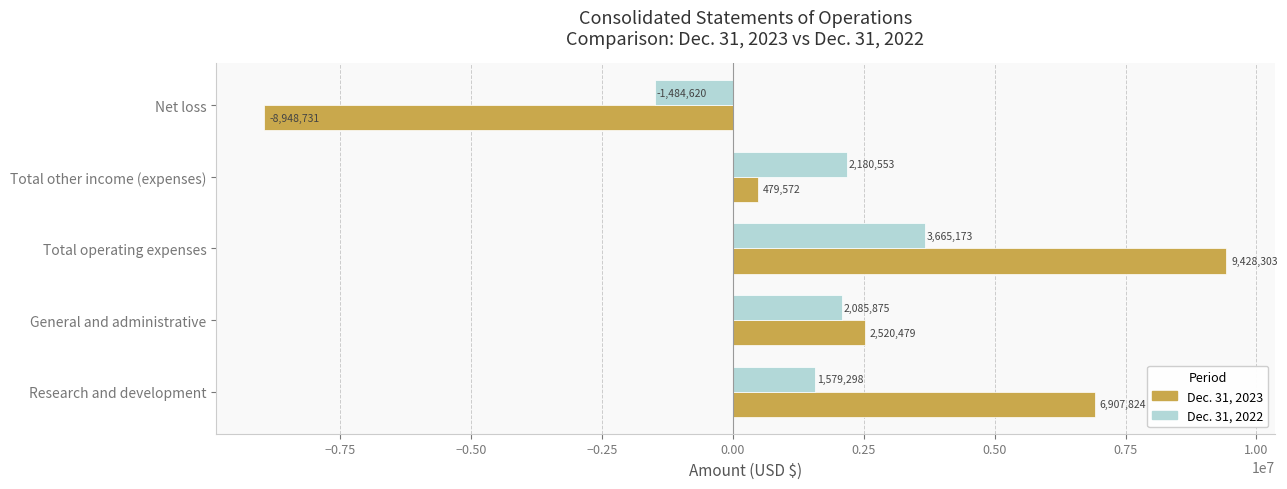

What is the sum of all Dec. 31, 2023 values?

10387447